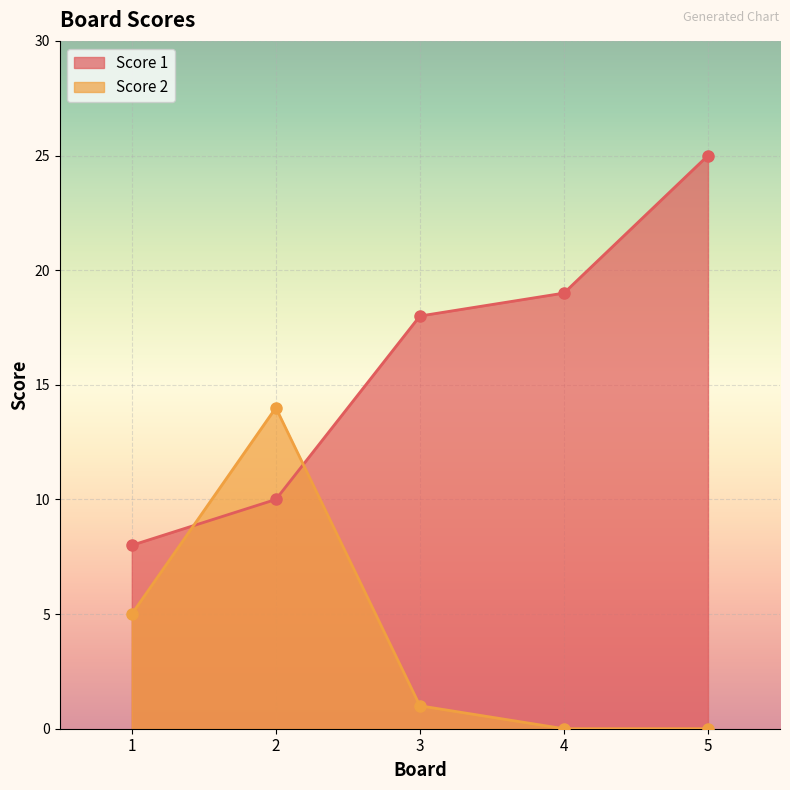

Which series has the largest range (max minus min)?

Score 1